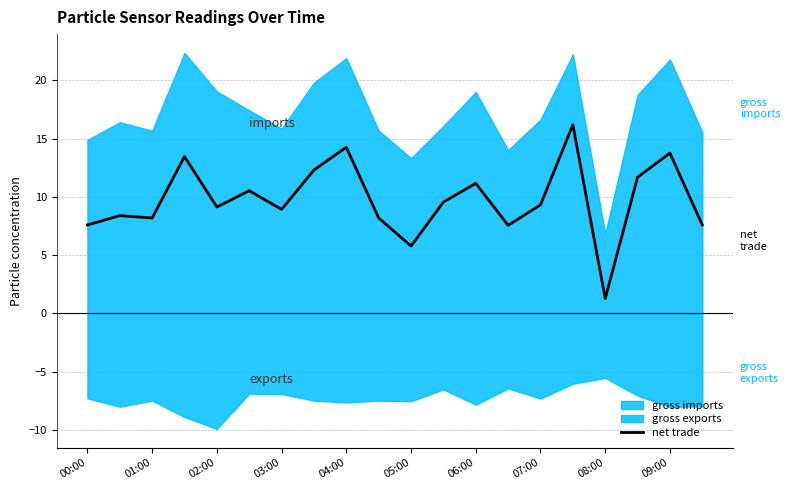

Is it true that the value at 13 is 7.5?

True